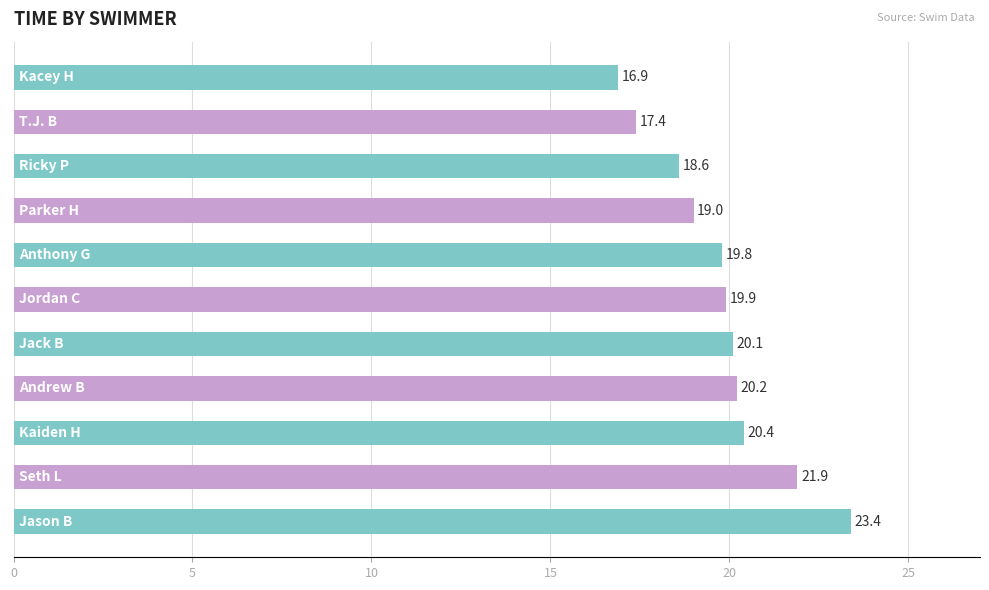

What is the value of the 4th bar from the top?

19.0